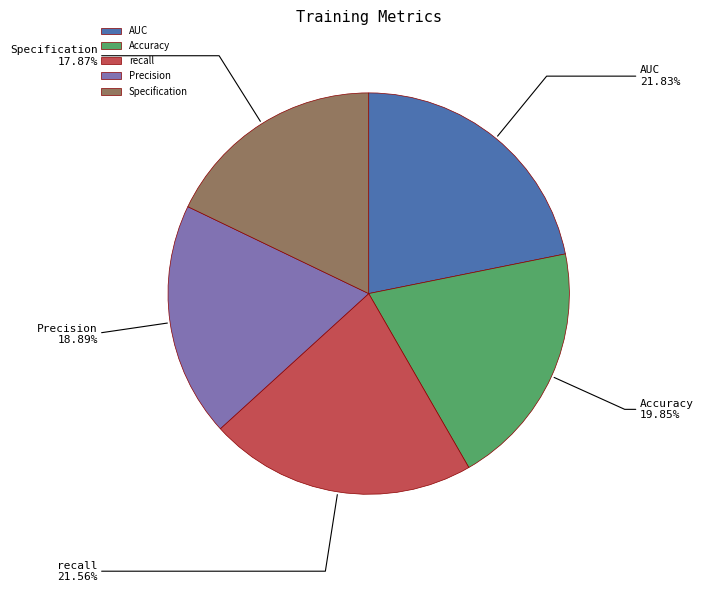

Is there a majority slice in this chart?

No